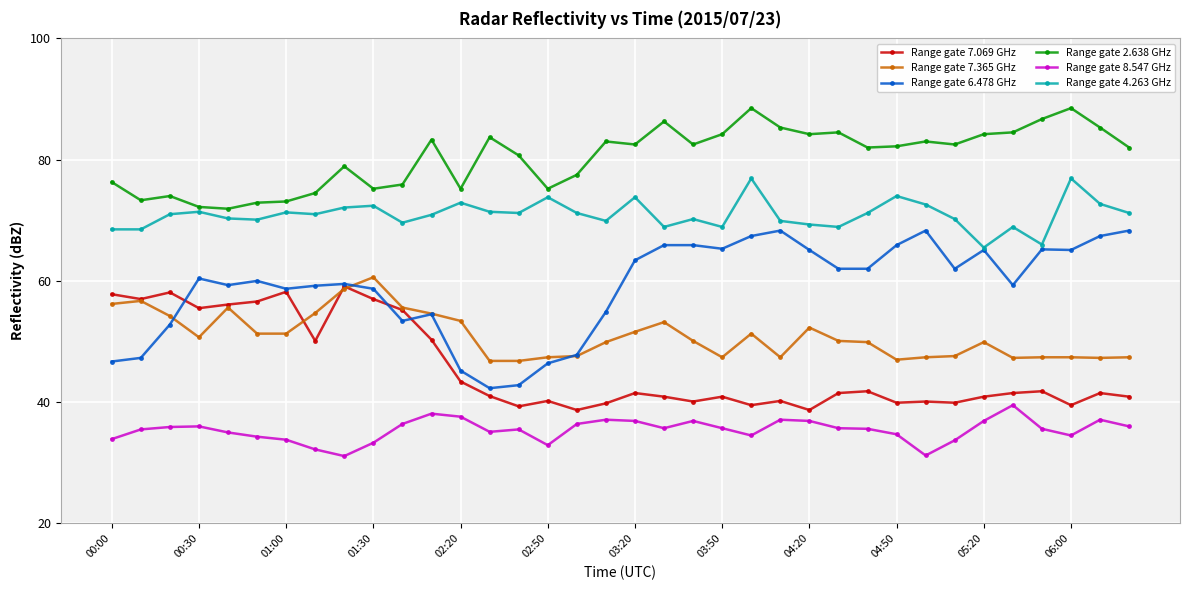

In Range gate 2.638 GHz, how many points are higher than both neighbors (excluding endpoints)?

10